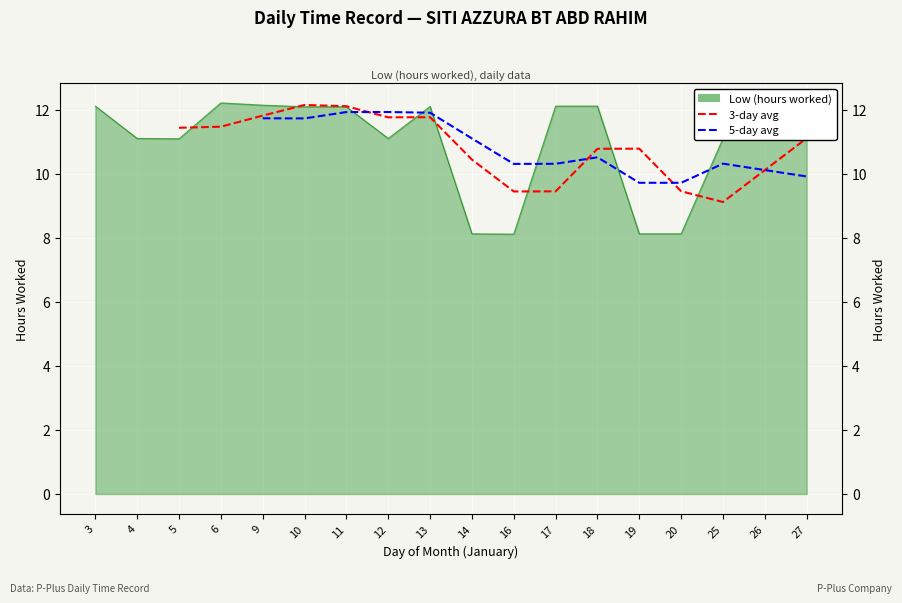

Is the value of 3-day avg at 27 greater than the value of 5-day avg at 26?

Yes